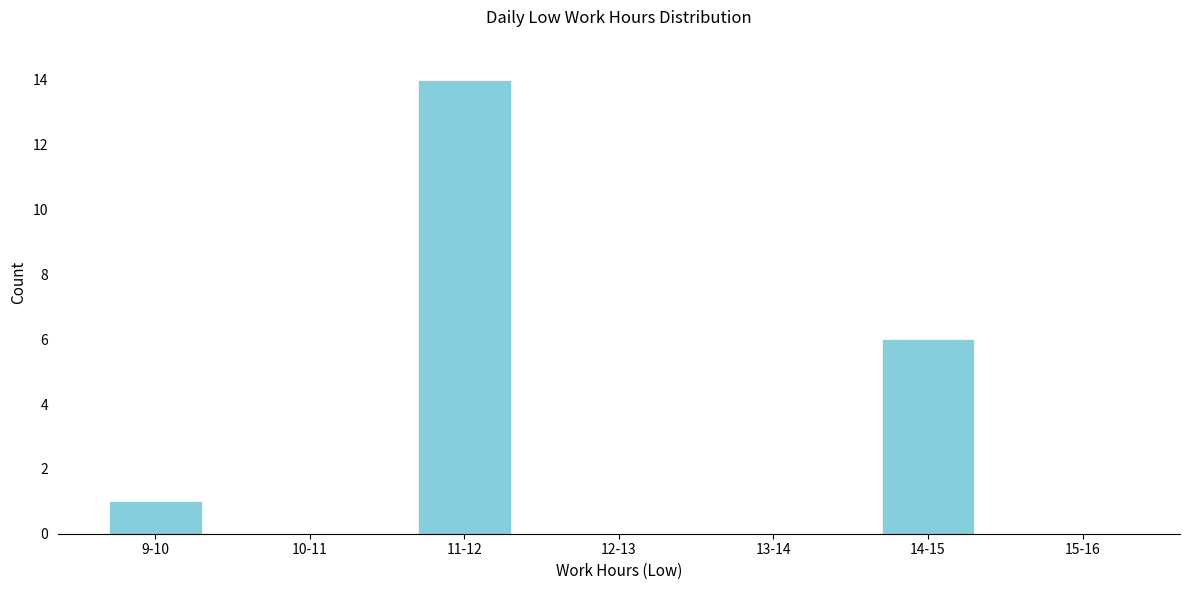

Reading left to right, what are all the values shown in this chart?

9-10=1	10-11=0	11-12=14	12-13=0	13-14=0	14-15=6	15-16=0